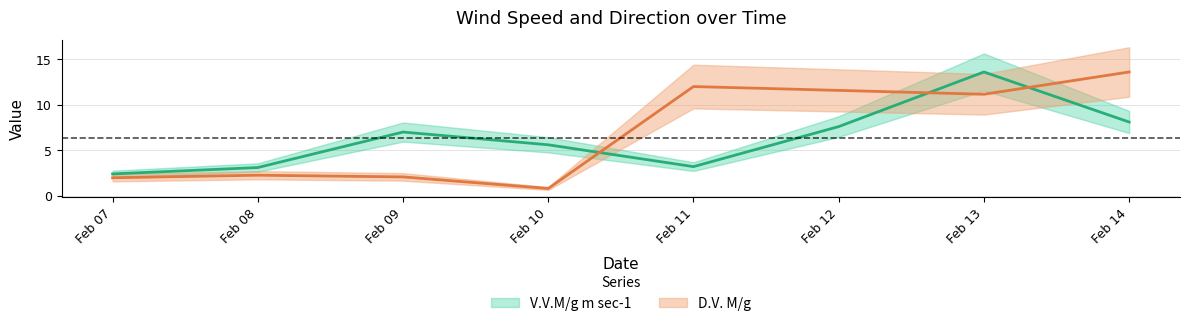

How many data points in V.V.M/g m sec-1 are less than 7?

4